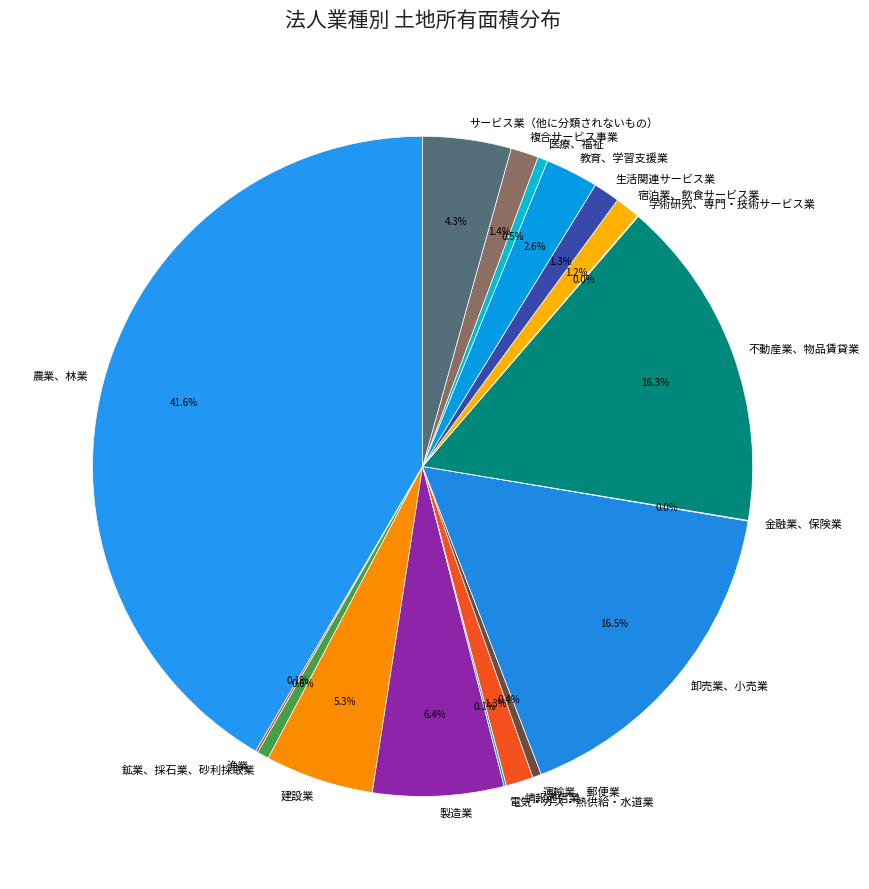

Which has a higher value, 鉱業、採石業、砂利採取業 or 生活関連サービス業?

生活関連サービス業